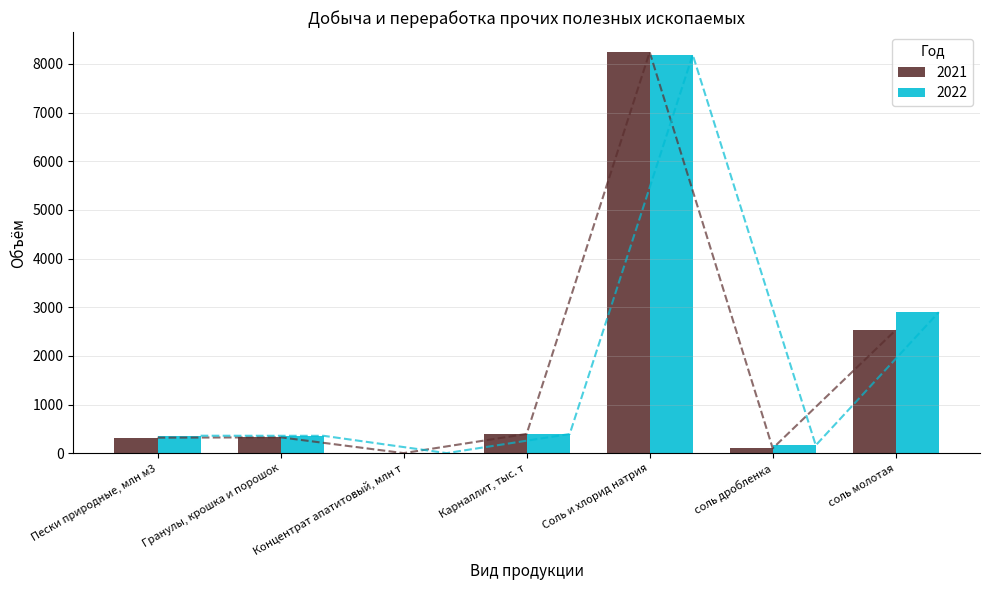

What is the smallest value displayed?

5.5